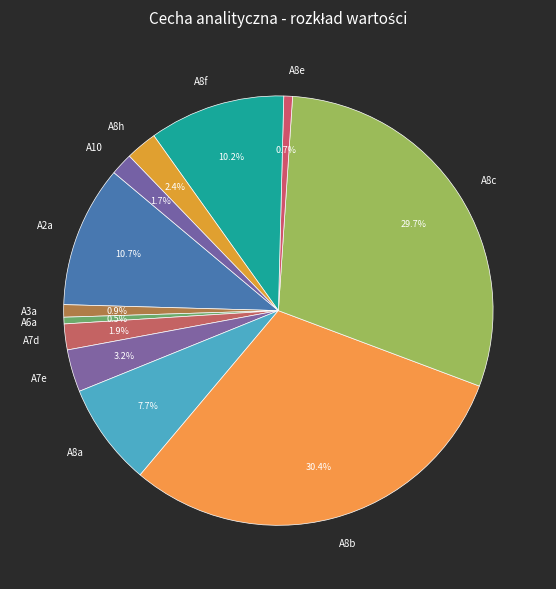

To the nearest percent, what percentage of the pie is A10?

2%